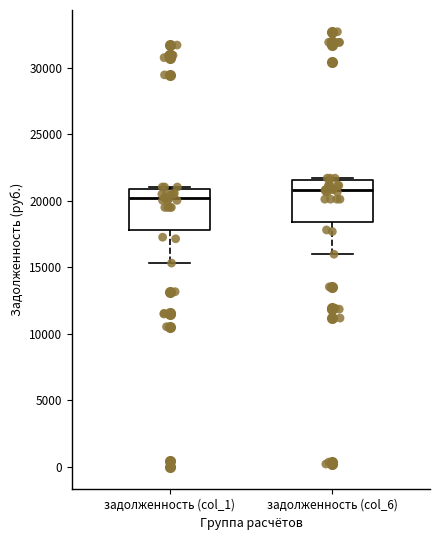

Where is the upper edge of the box for задолженность (col_1) on the y-axis? The values are not printed on the chart, so give them approximately, as read against the axis.

21000